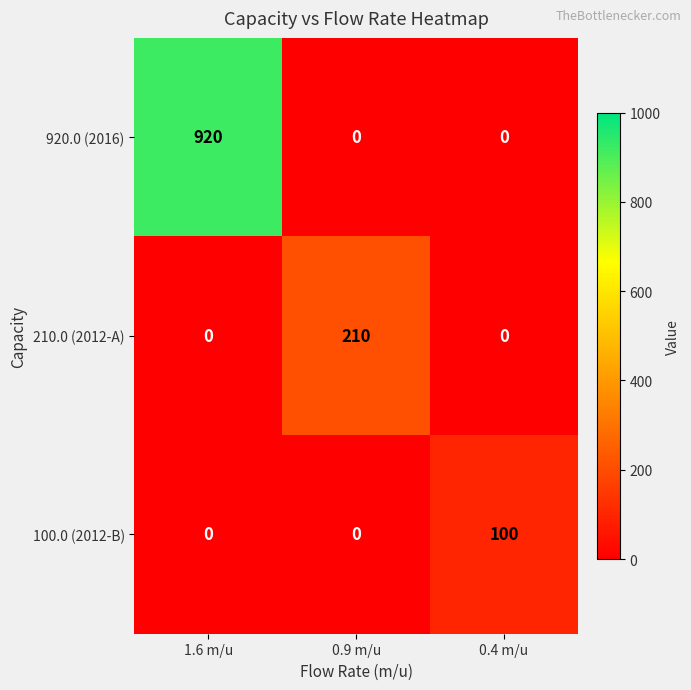

Which series changed the most between 0.9 m/u and 0.4 m/u?

210.0 (2012-A)